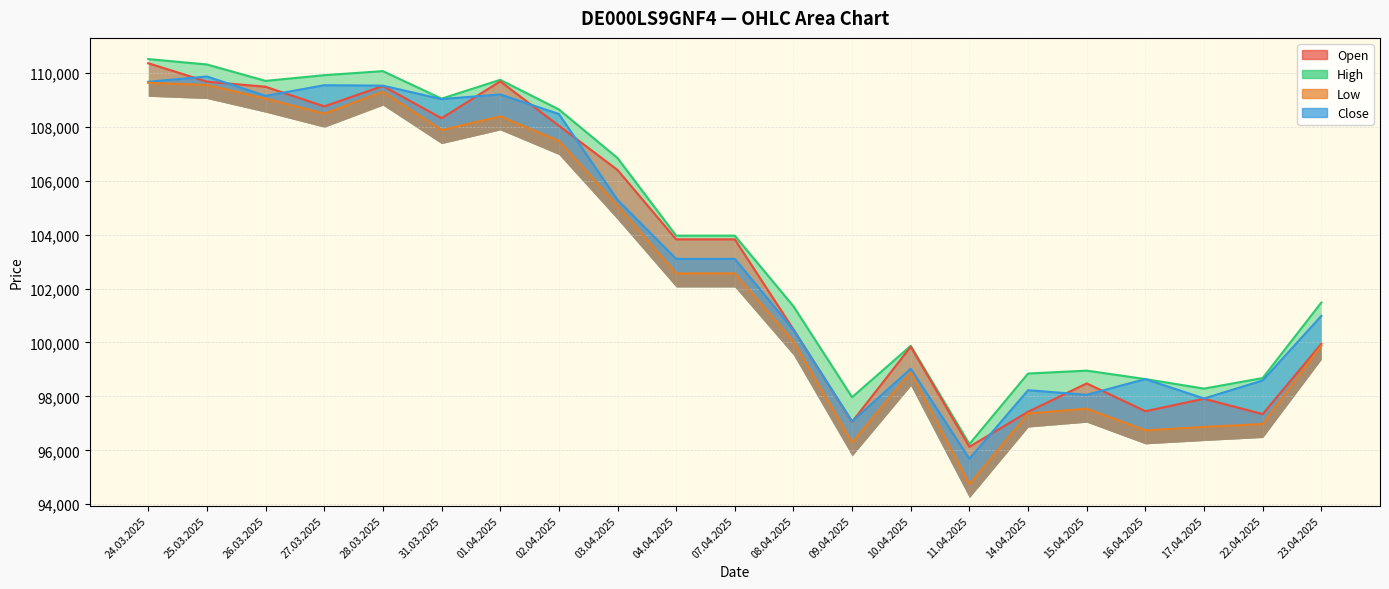

Rank the categories by Low value from highest to lowest.

24.03.2025, 25.03.2025, 28.03.2025, 26.03.2025, 27.03.2025, 01.04.2025, 31.03.2025, 02.04.2025, 03.04.2025, 04.04.2025, 07.04.2025, 08.04.2025, 23.04.2025, 10.04.2025, 15.04.2025, 14.04.2025, 22.04.2025, 17.04.2025, 16.04.2025, 09.04.2025, 11.04.2025